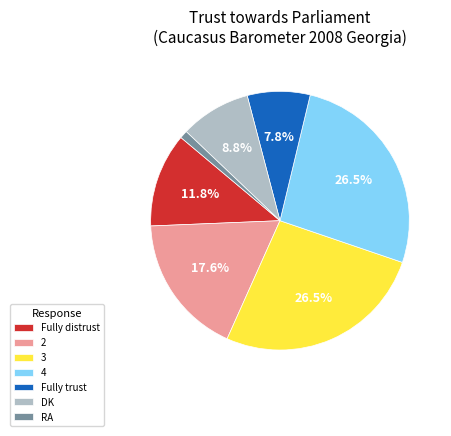

What percentage is the DK slice, to the nearest percent?

9%